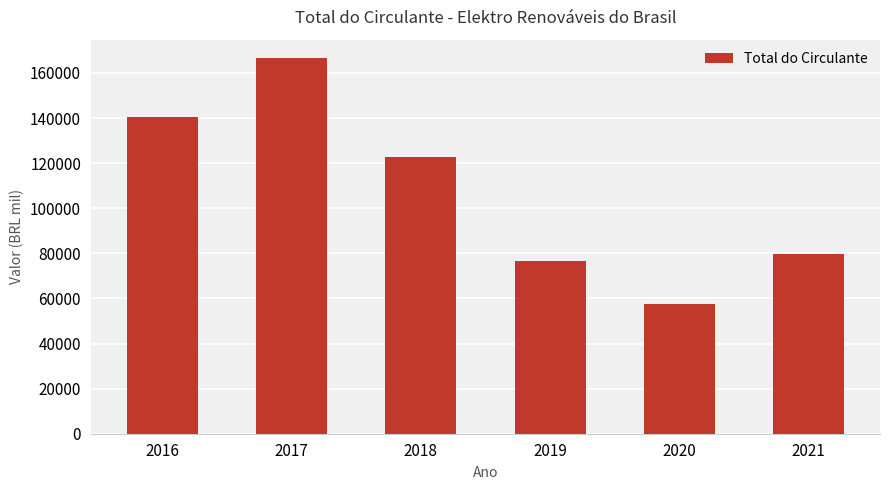

Between 2016 and 2018, which is larger?

2016